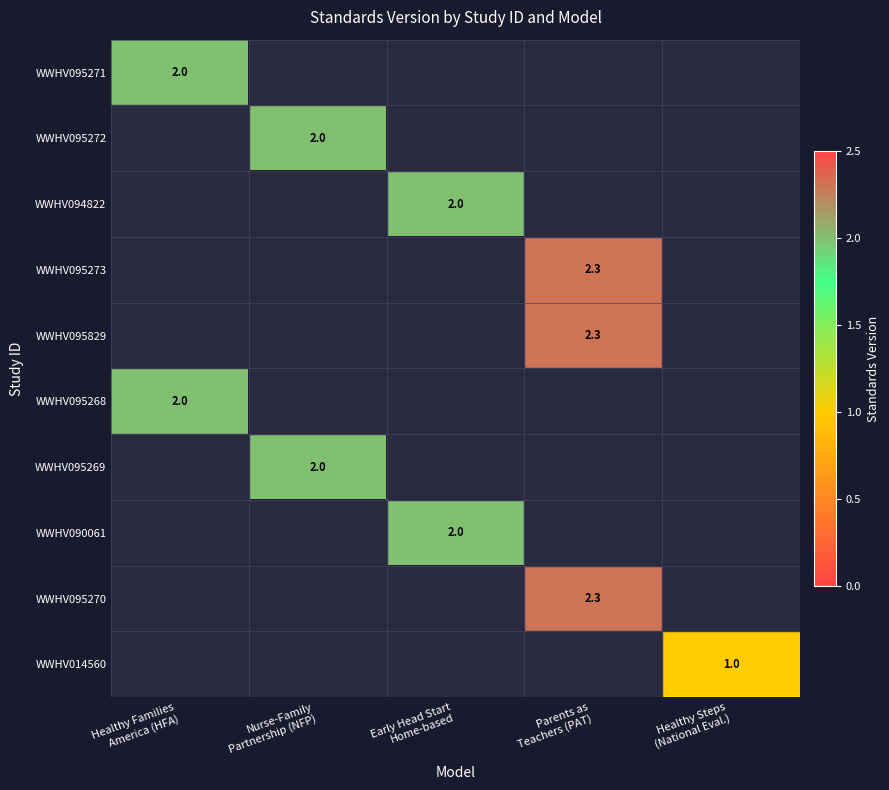

Between Healthy Families
America (HFA) and Early Head Start
Home-based, which is larger?

Healthy Families
America (HFA)